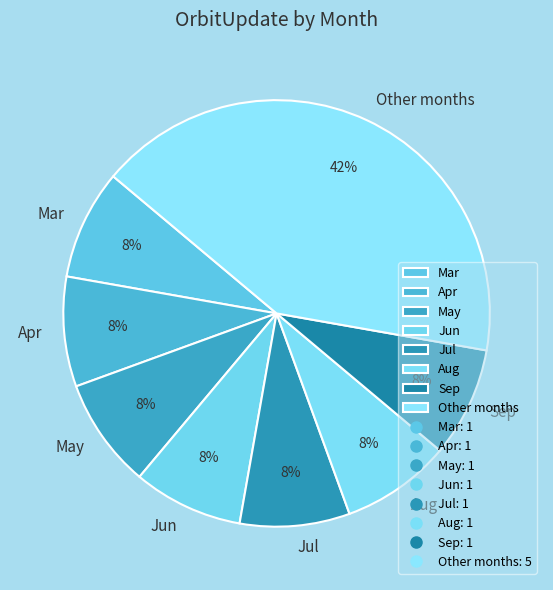

To the nearest percent, what percentage of the pie is Jul?

8%